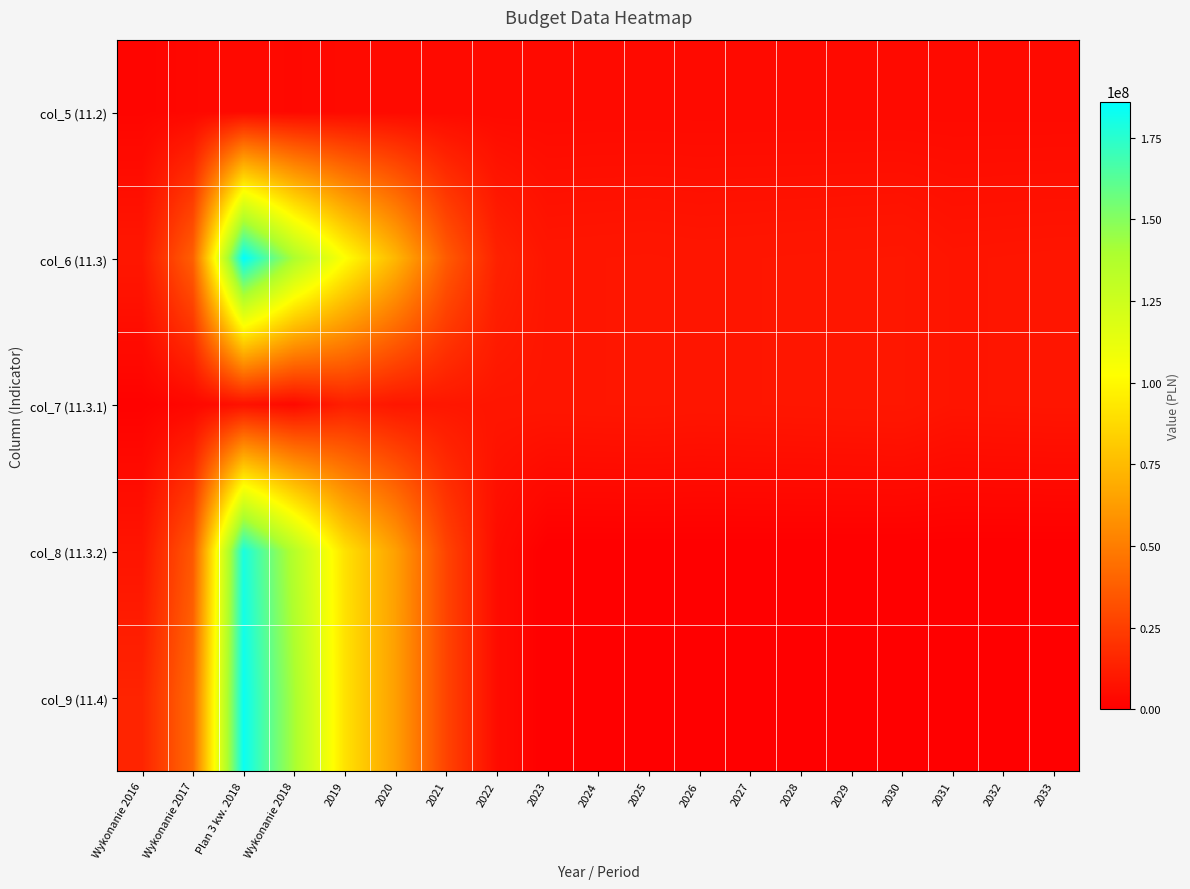

Which series changed the most between Plan 3 kw. 2018 and 2031?

col_9 (11.4)